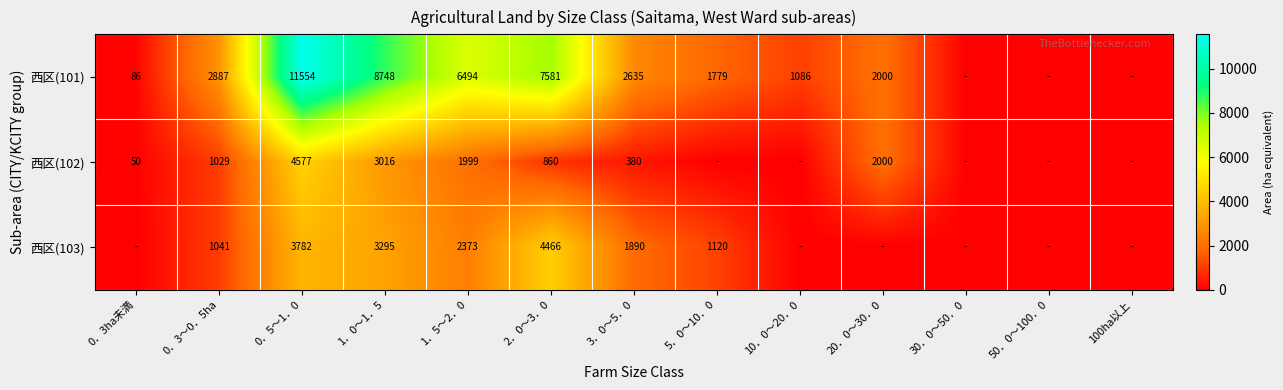

True or false: 西区(102) has a value of 437 at 0．3～0．5ha.

False